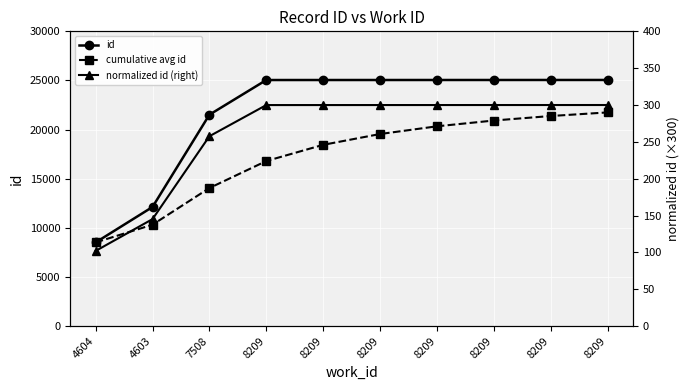

What is the difference between the maximum and minimum values in the normalized id (right) series?

198.0